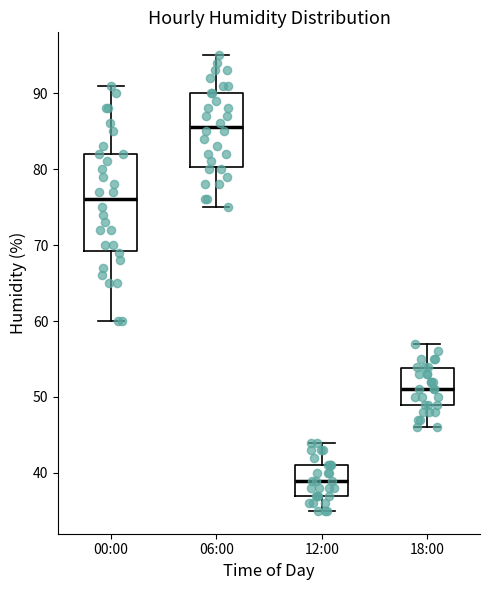

Where is the lower edge of the box for 06:00 on the y-axis? The values are not printed on the chart, so give them approximately, as read against the axis.

80